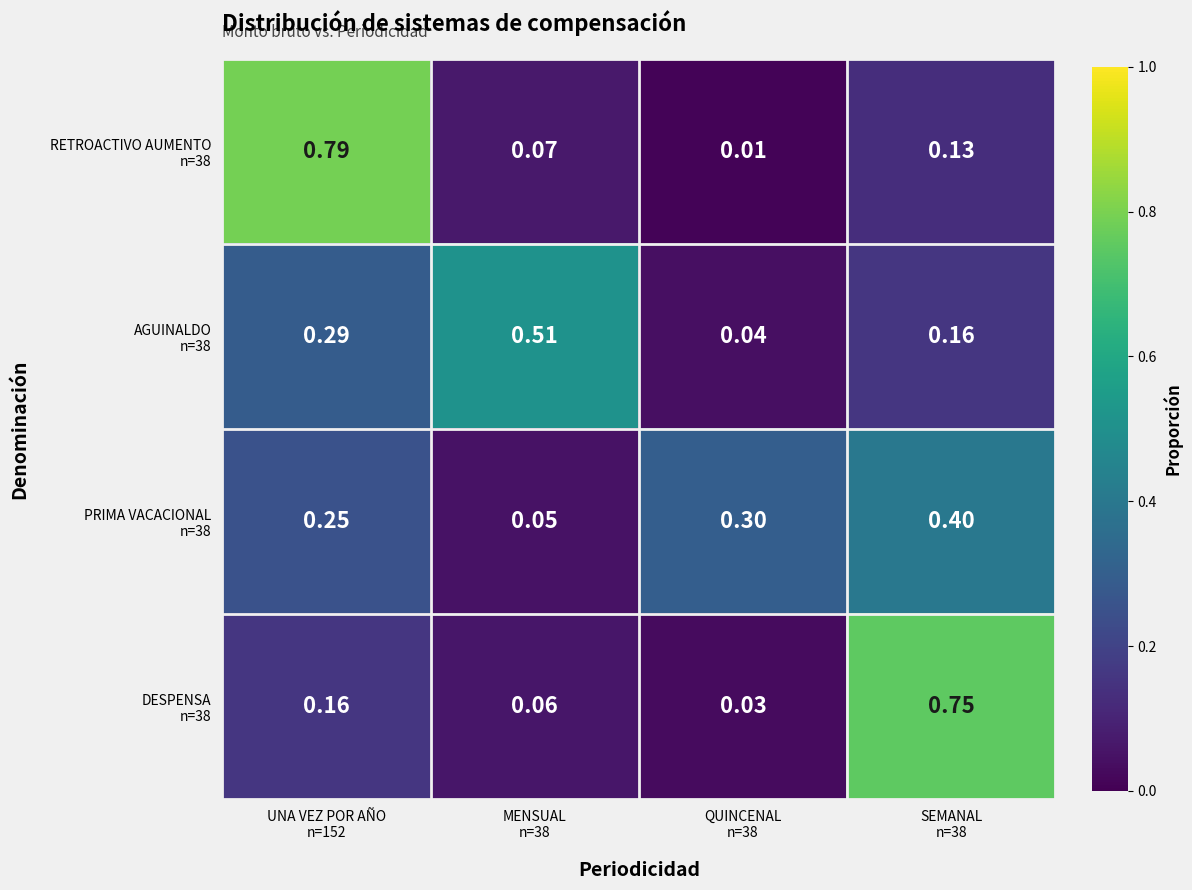

Count the number of data series in this chart.

4